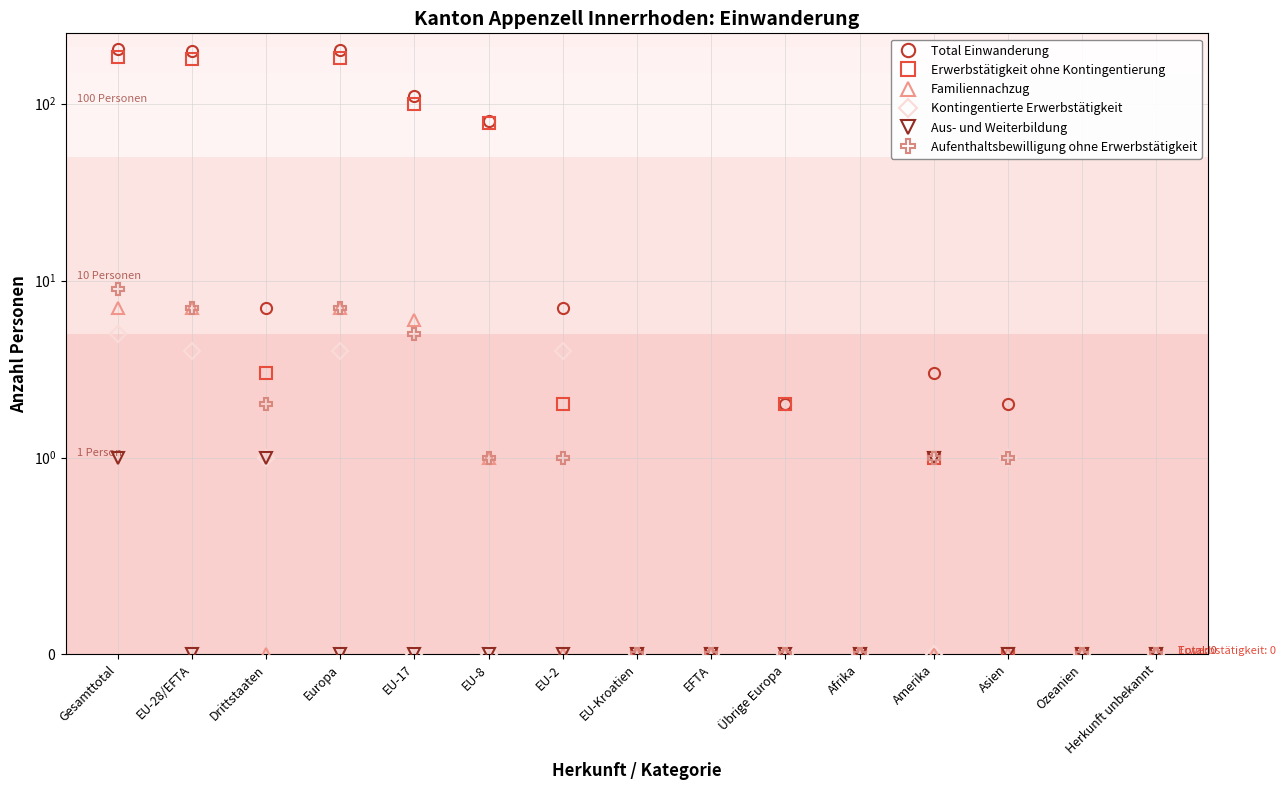

What is the difference between the maximum and minimum values in the Aus- und Weiterbildung series?

1